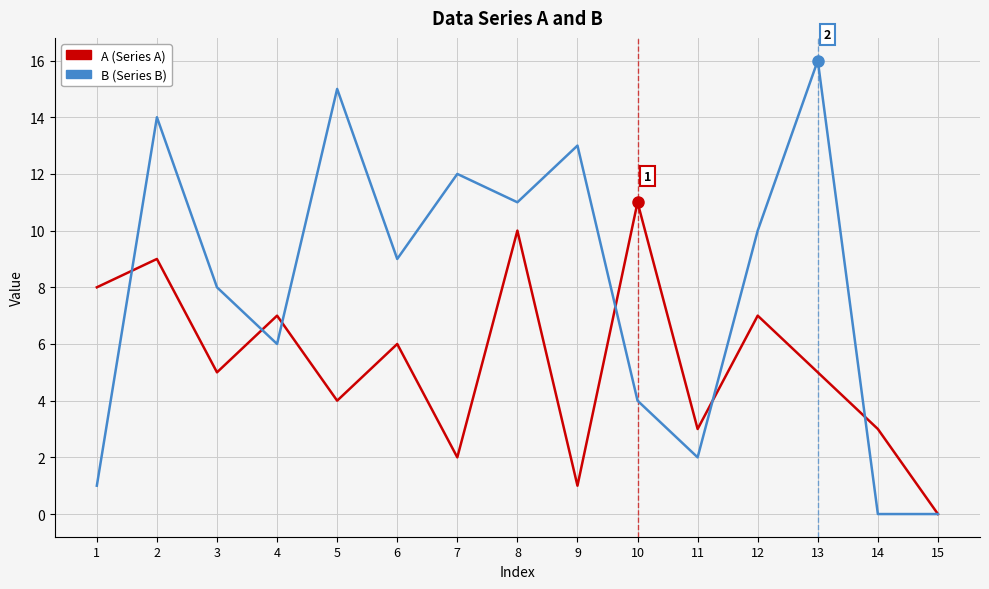

At which category does the chart reach its peak across all series?

13